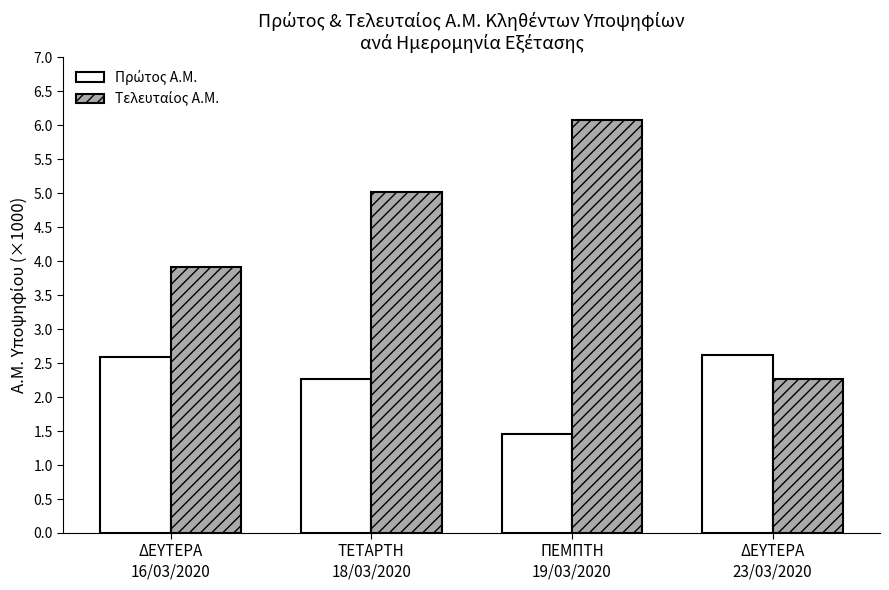

What is the smallest value displayed?

1.5